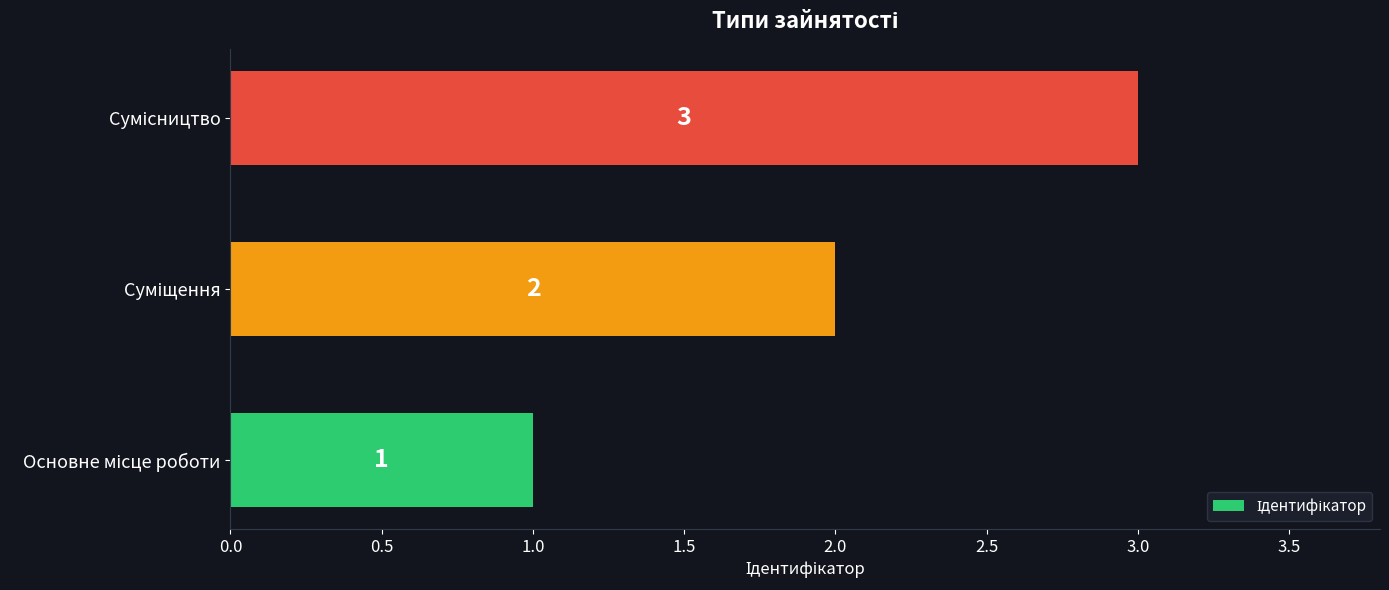

What is the maximum value shown in the chart?

3